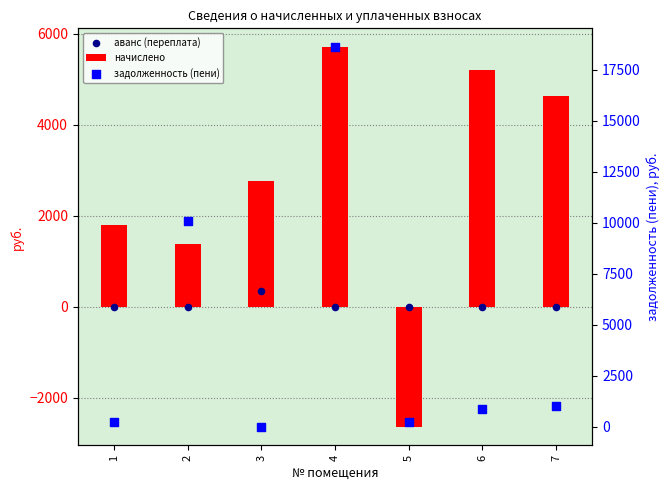

What is the total value across all series at 4?

24302.2